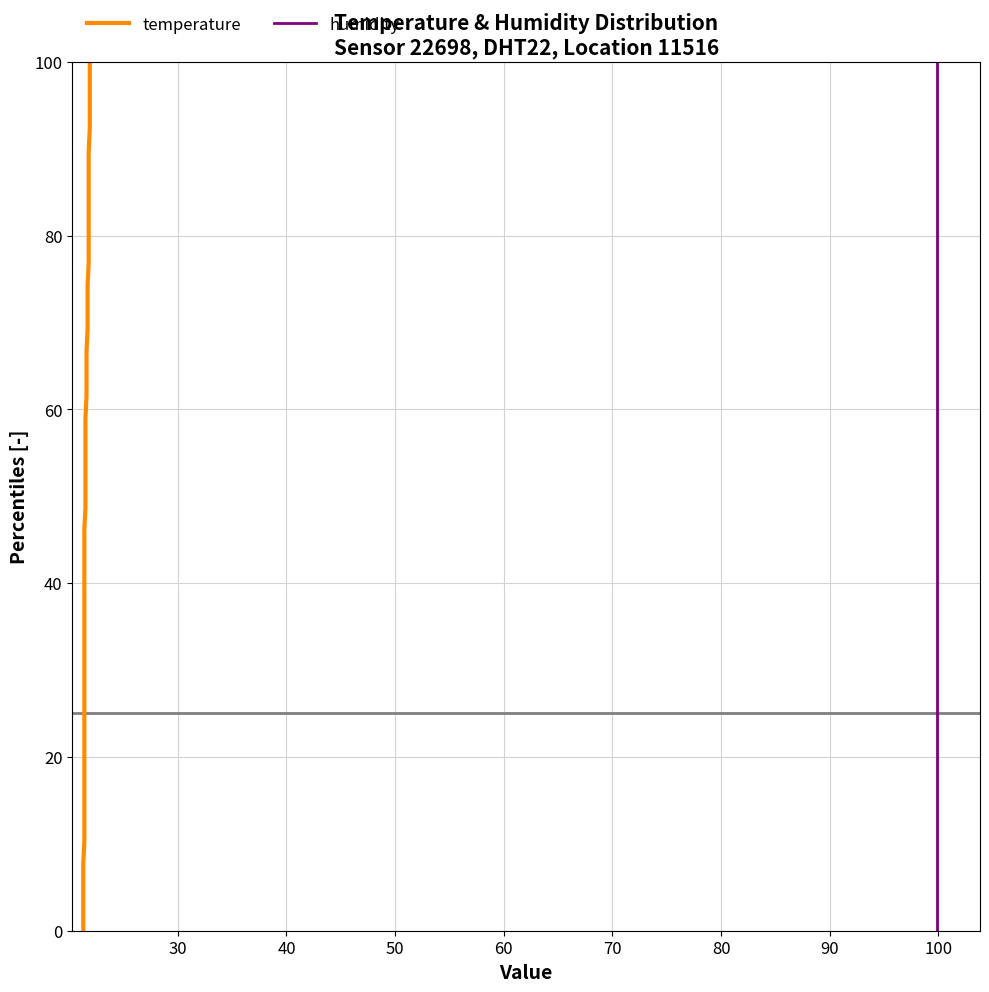

The value of temperature at 13 is 48.4. True or false?

False